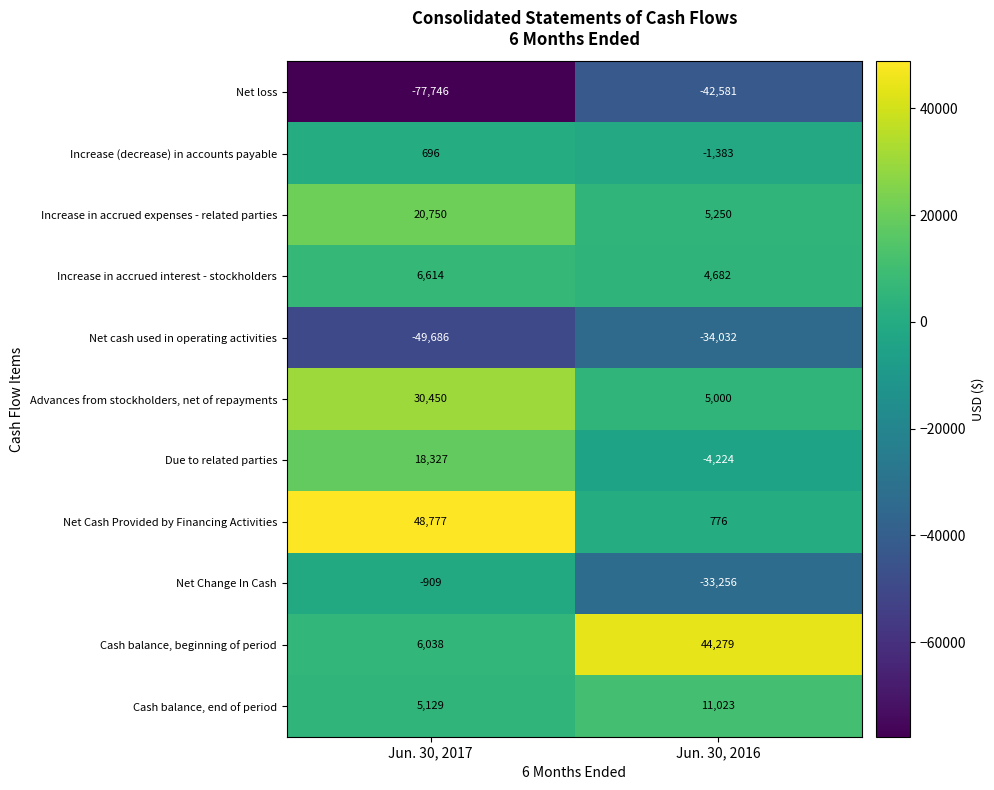

At which label does Advances from stockholders, net of repayments reach its peak?

Jun. 30, 2017